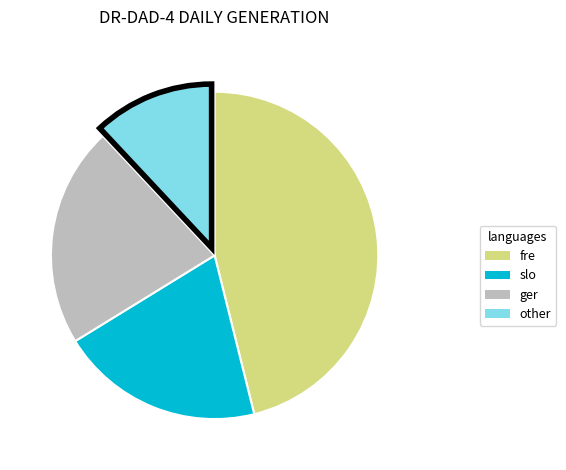

Does any single category account for the majority?

No